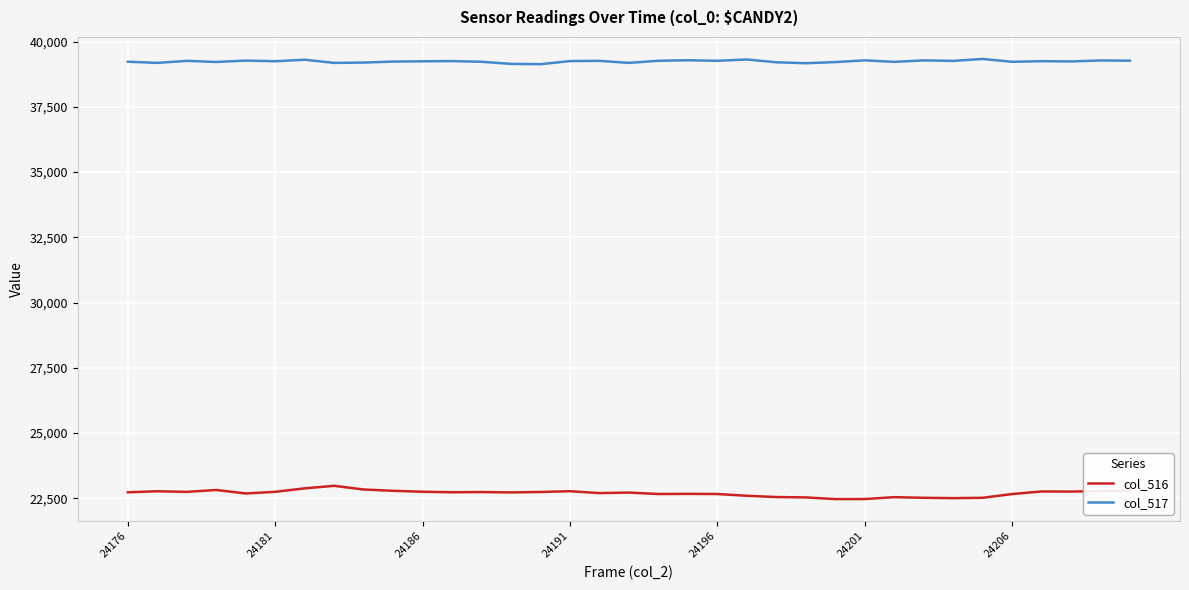

What is the difference between the maximum and minimum values in the col_516 series?

508